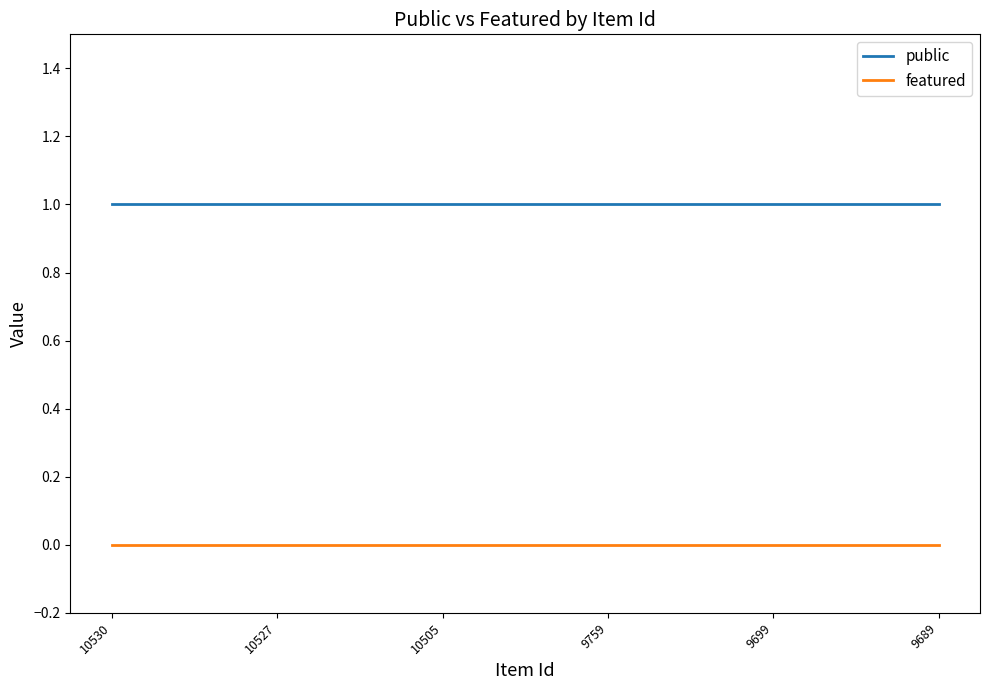

List the series in order of their peak value, highest first.

public, featured